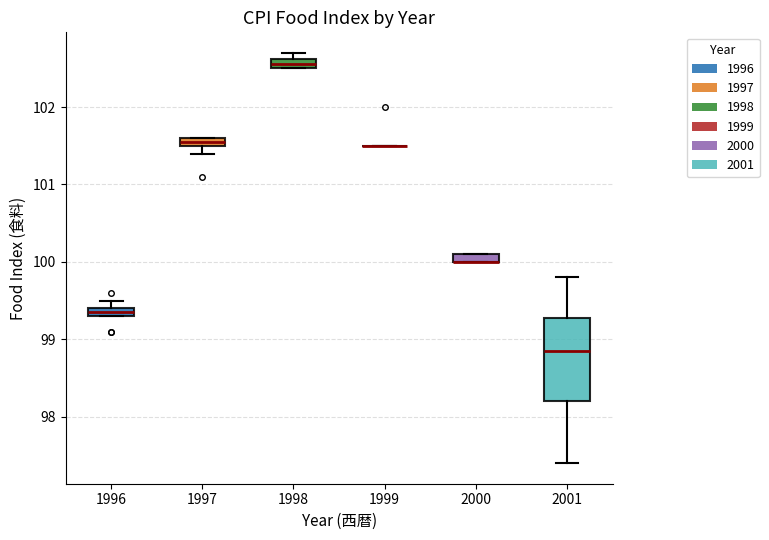

Where is the upper edge of the box at x = 1997 on the y-axis? The values are not printed on the chart, so give them approximately, as read against the axis.

101.6